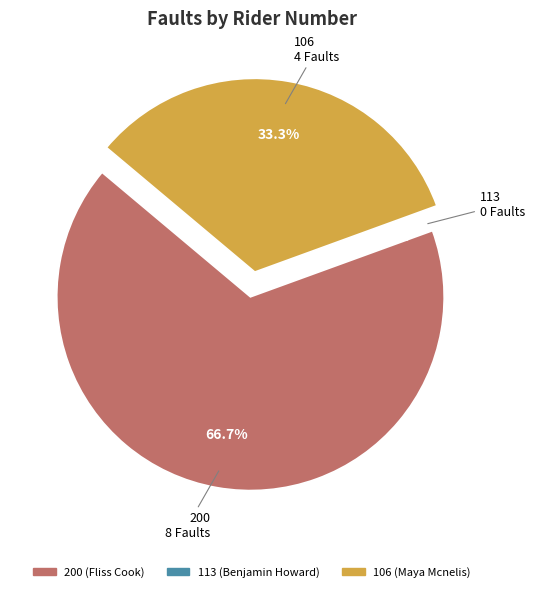

What is the majority slice?

200 (Fliss Cook)